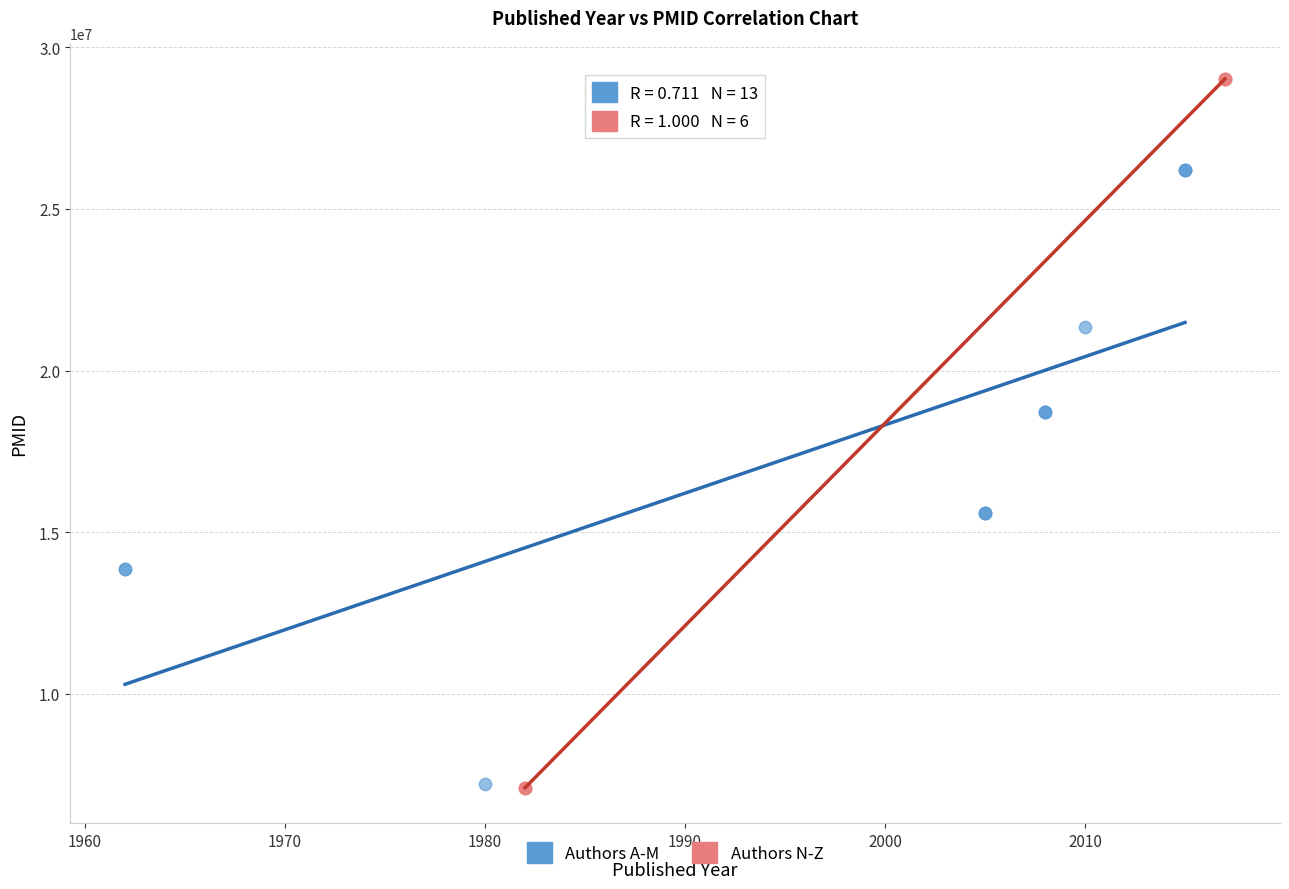

Which series has the largest Y range (max minus min)?

Authors N-Z